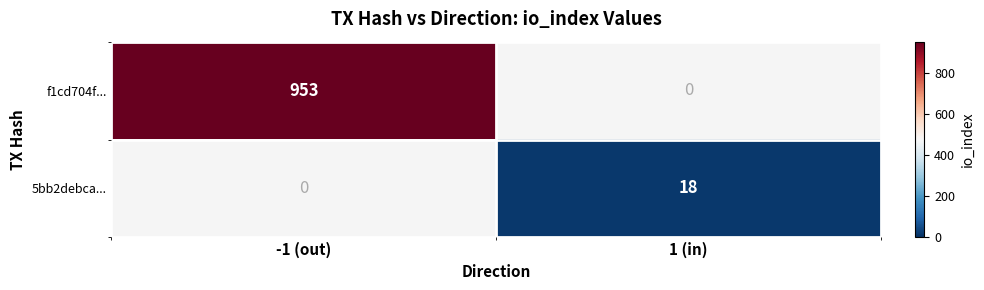

Is the value of 5bb2debca... at 1 (in) greater than the value of f1cd704f... at -1 (out)?

No